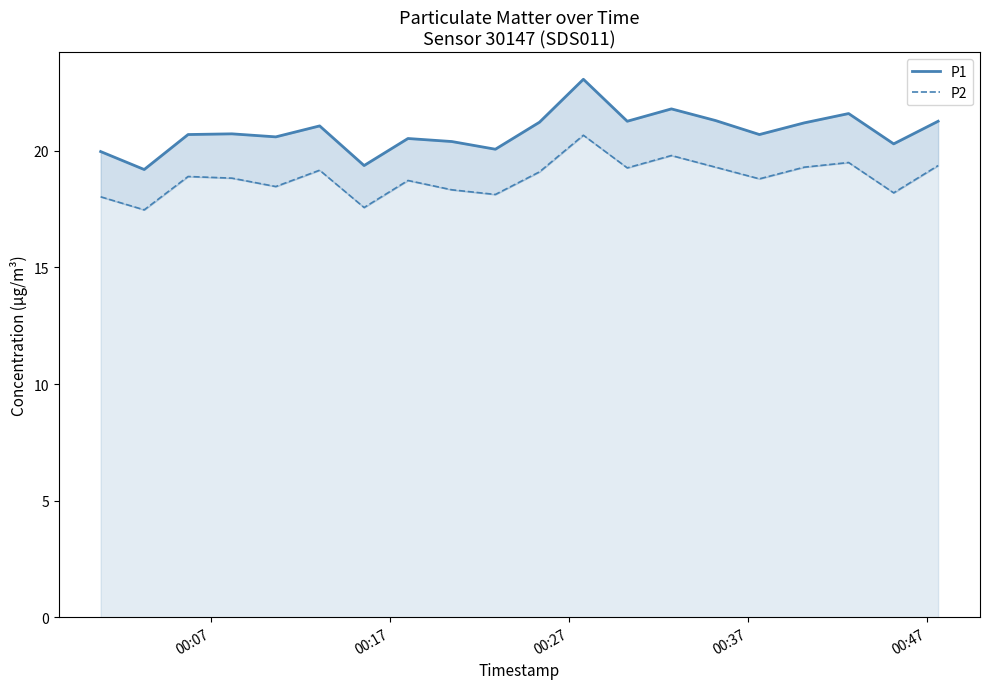

What is the sum of all P2 values?

376.9